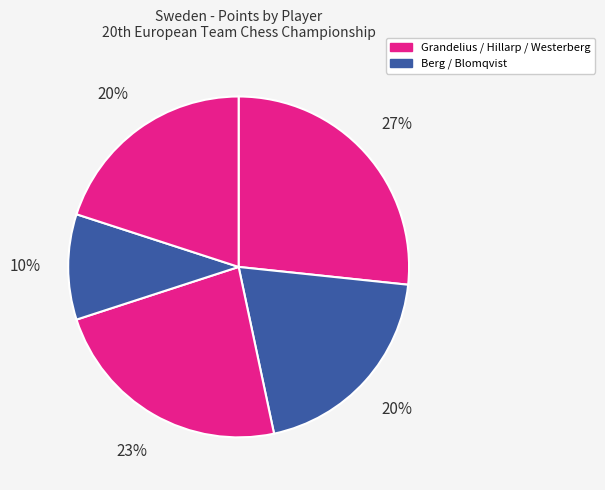

How many segments does this pie chart have?

5